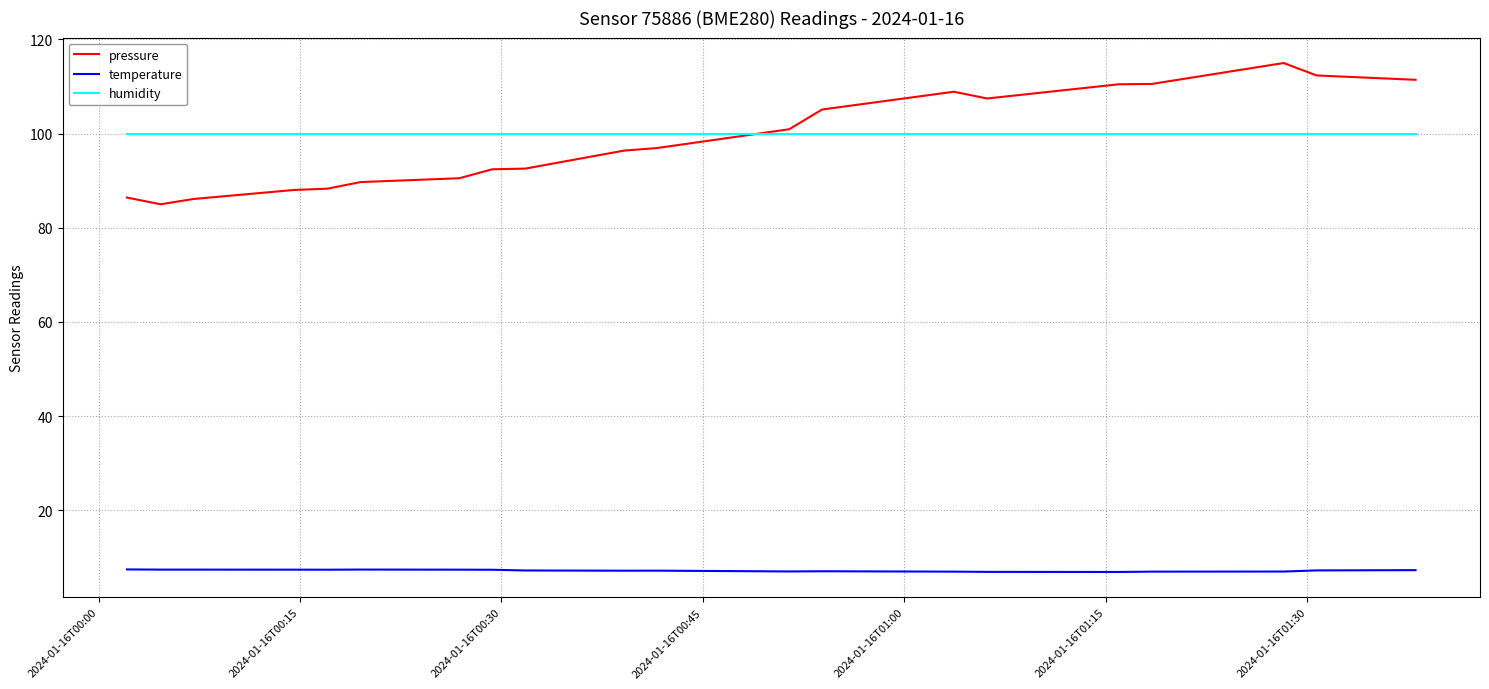

True or false: temperature and humidity intersect in this chart.

False